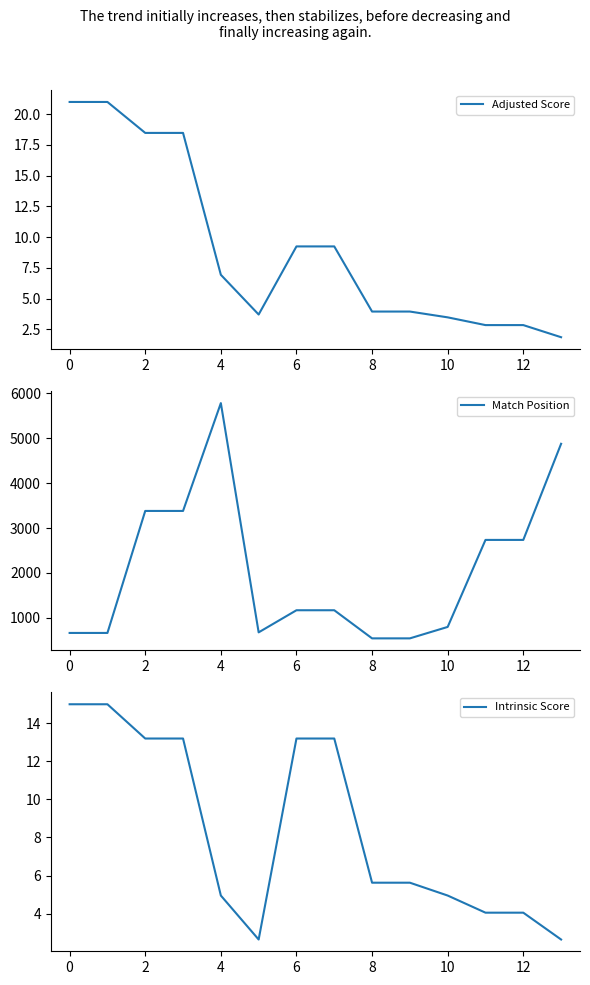

What is the difference between the highest and lowest values at 2?

3367.8